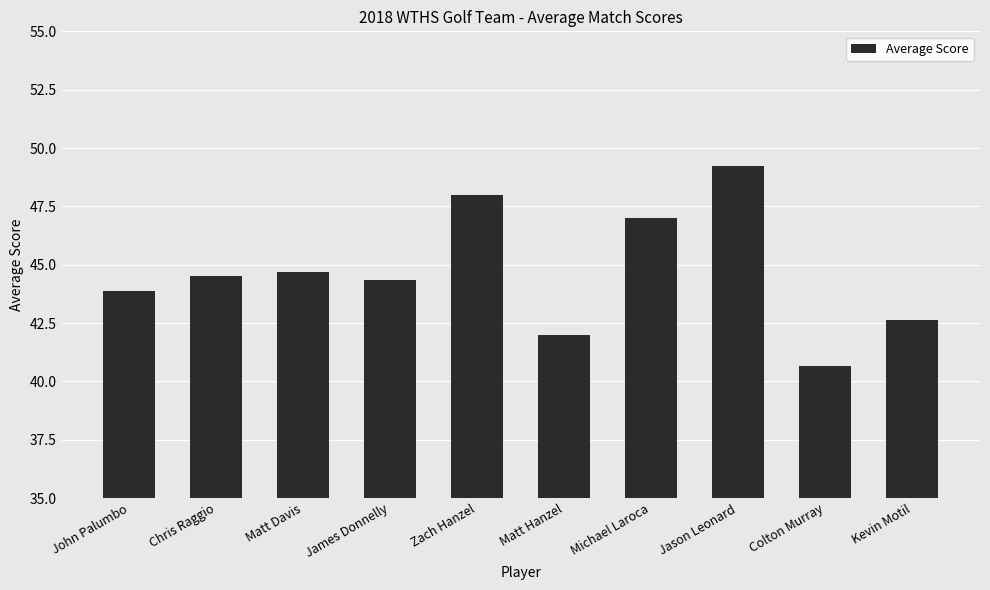

What is the change in value from John Palumbo to Kevin Motil?

-1.2